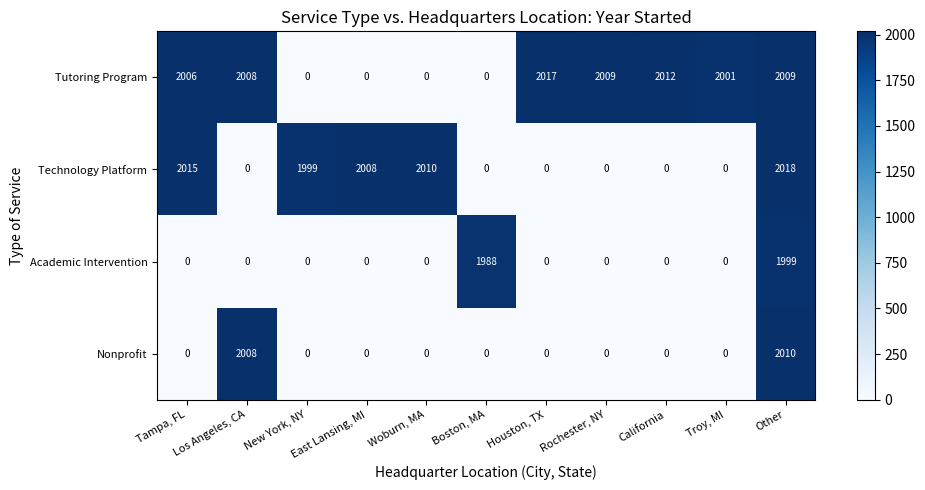

The Nonprofit series shows 2010 at Other. True or false?

True